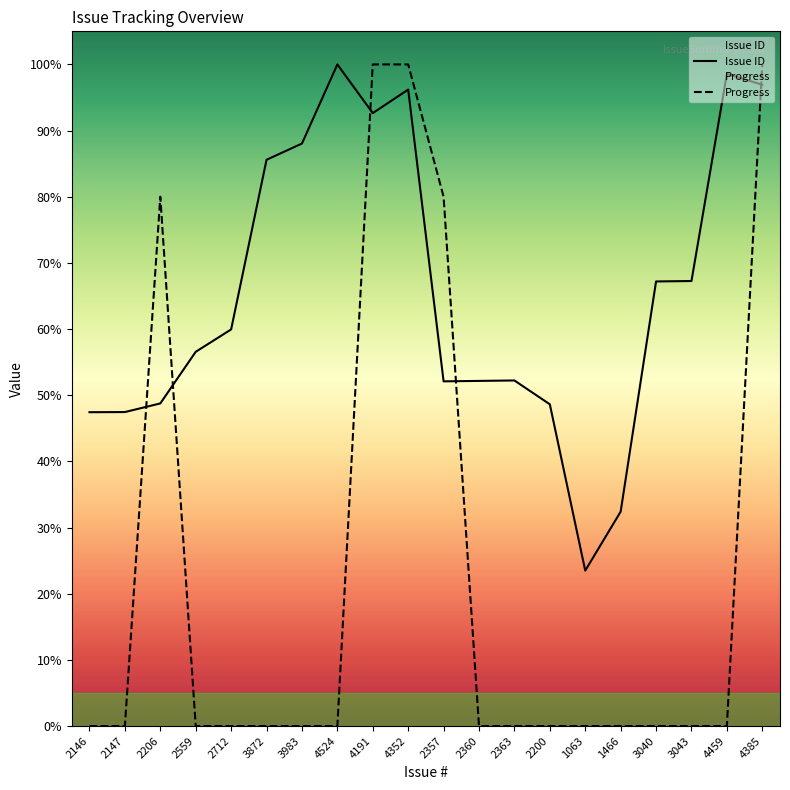

What is the difference between the maximum and second lowest values in the Progress series?

100.0